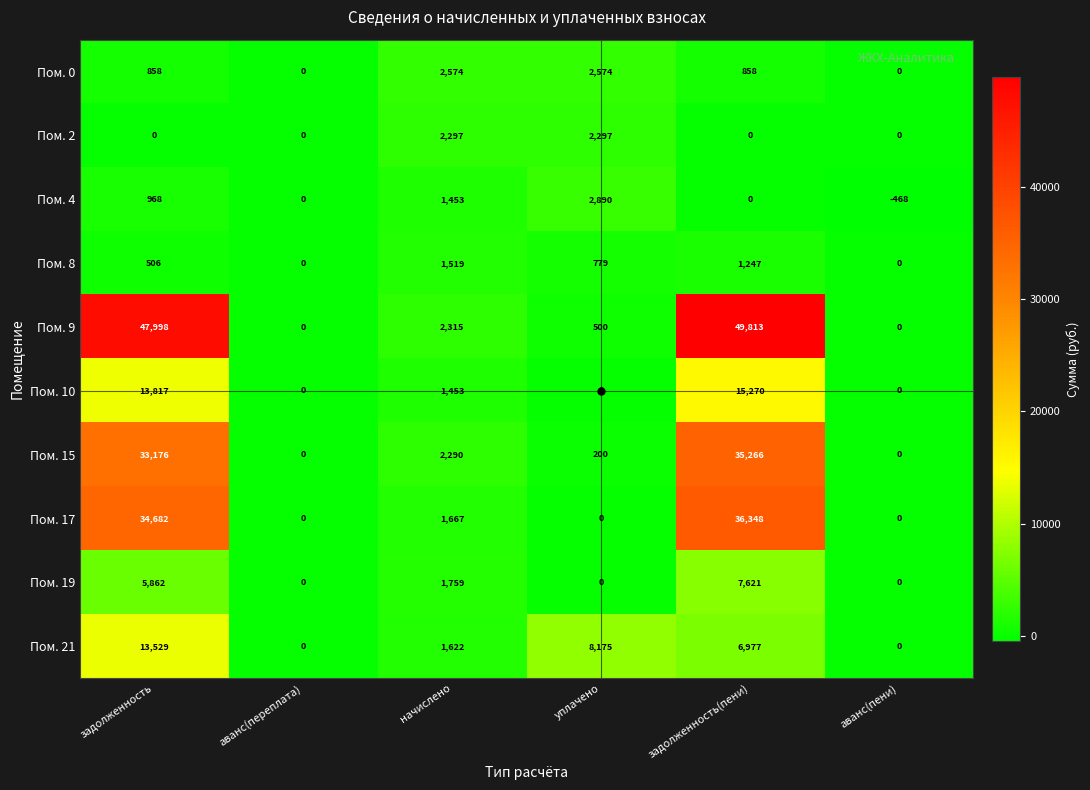

What is the difference between the maximum and minimum values in the Пом. 9 series?

49813